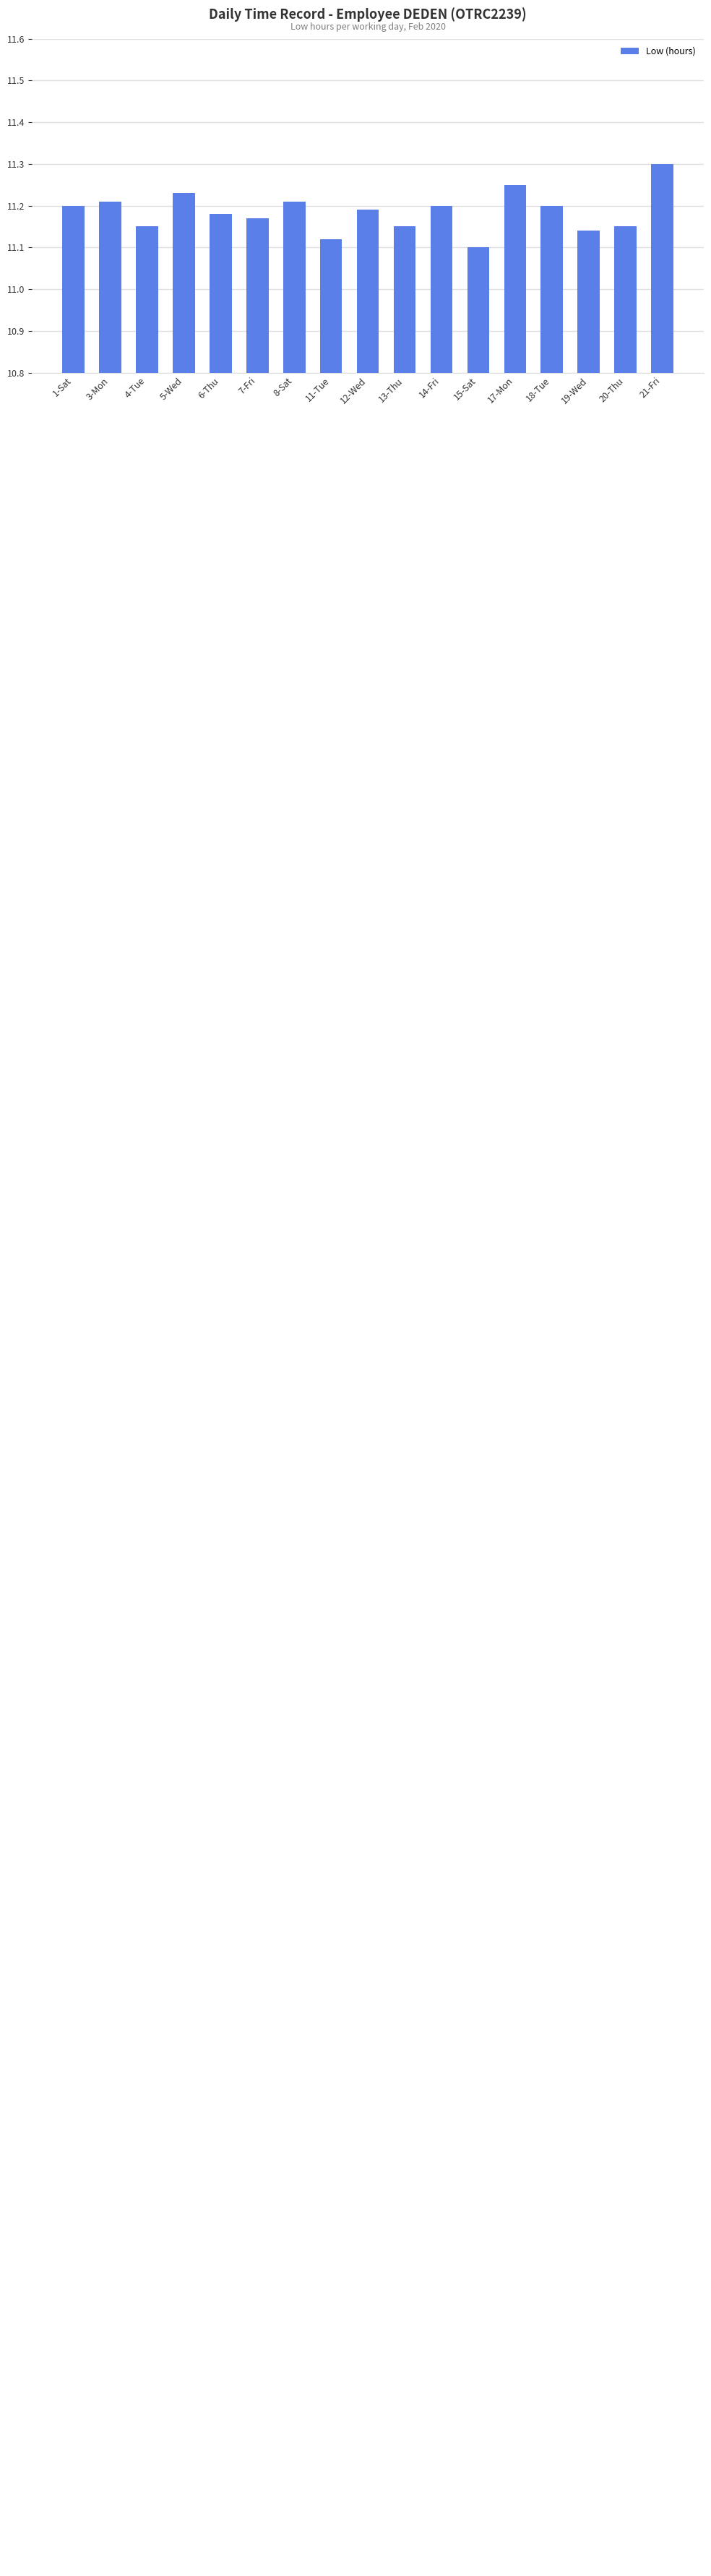

How many values are between 11 and 12?

17